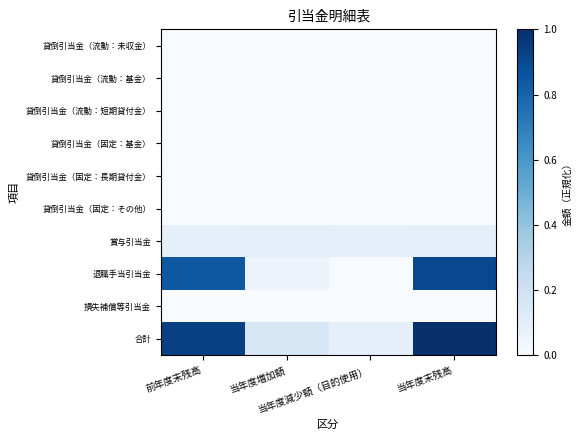

Rank the series at 前年度末残高 from lowest to highest value.

貸倒引当金（流動：未収金）, 貸倒引当金（流動：基金）, 貸倒引当金（流動：短期貸付金）, 貸倒引当金（固定：基金）, 貸倒引当金（固定：長期貸付金）, 貸倒引当金（固定：その他）, 損失補償等引当金, 賞与引当金, 退職手当引当金, 合計